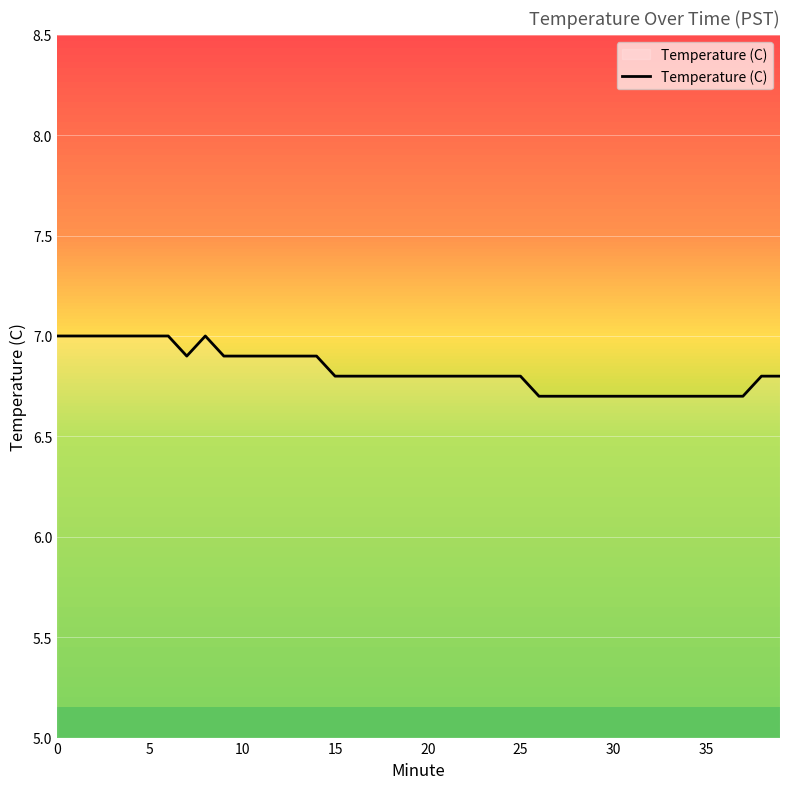

What is the difference between the maximum and minimum values?

0.3